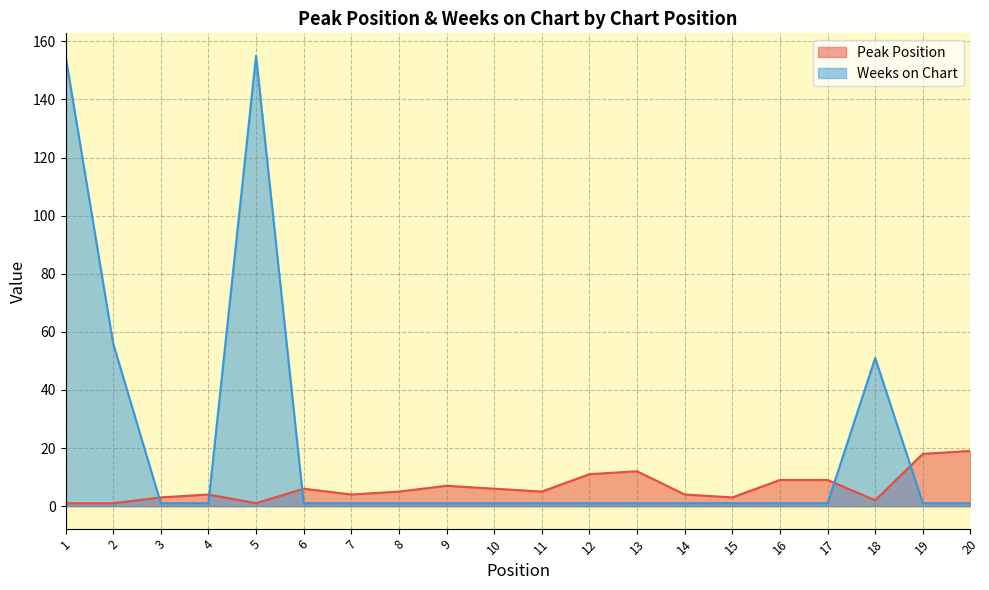

True or false: Peak Position and Weeks on Chart cross at least once.

True